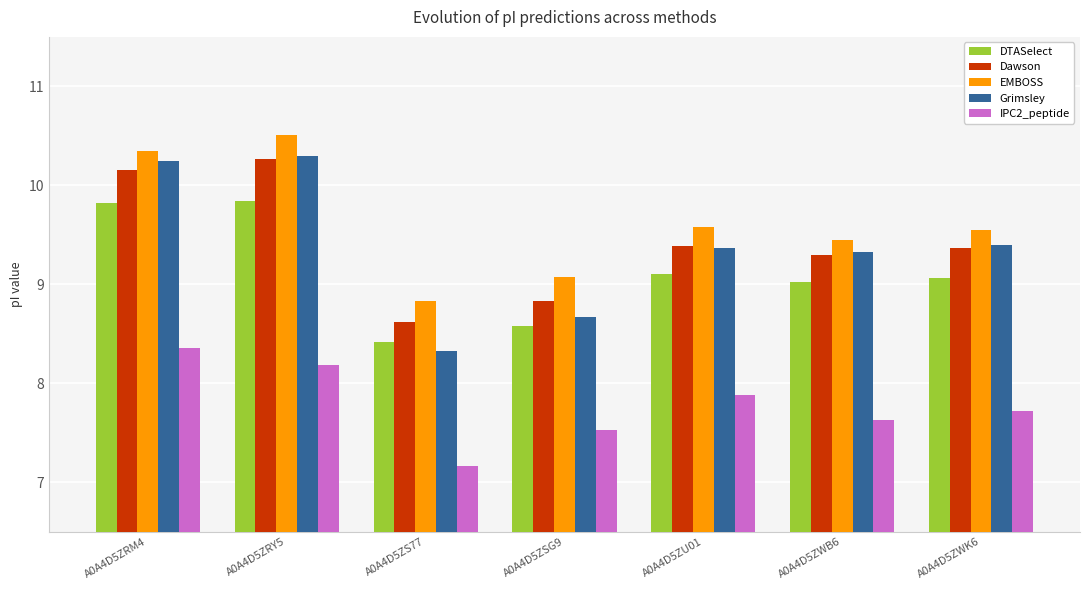

What is the total value across all series at A0A4D5ZRM4?

48.9